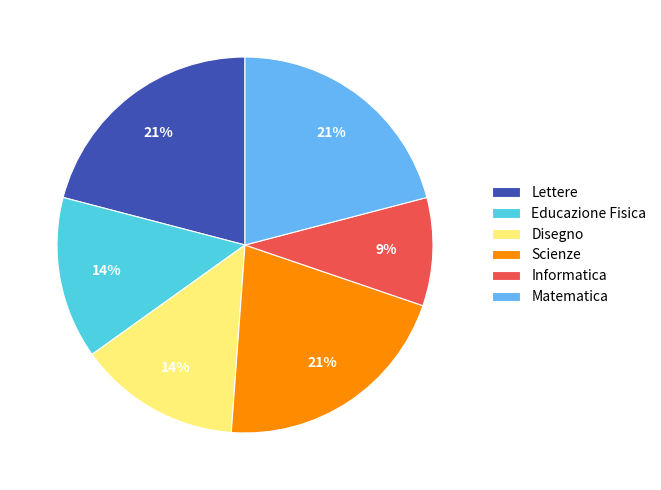

Approximately how many times larger is the value at Educazione Fisica compared to Lettere?

0.7